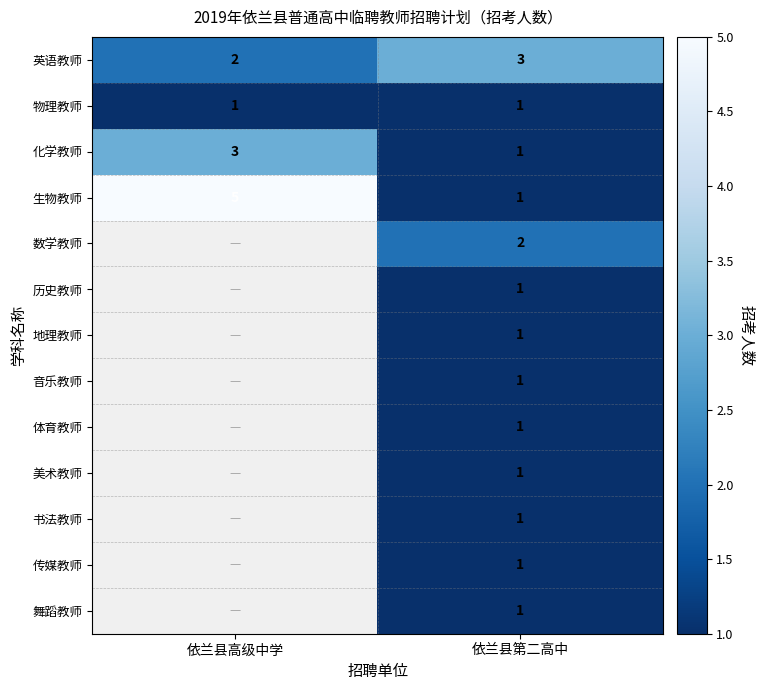

Rank the categories by 生物教师 value from lowest to highest.

依兰县第二高中, 依兰县高级中学